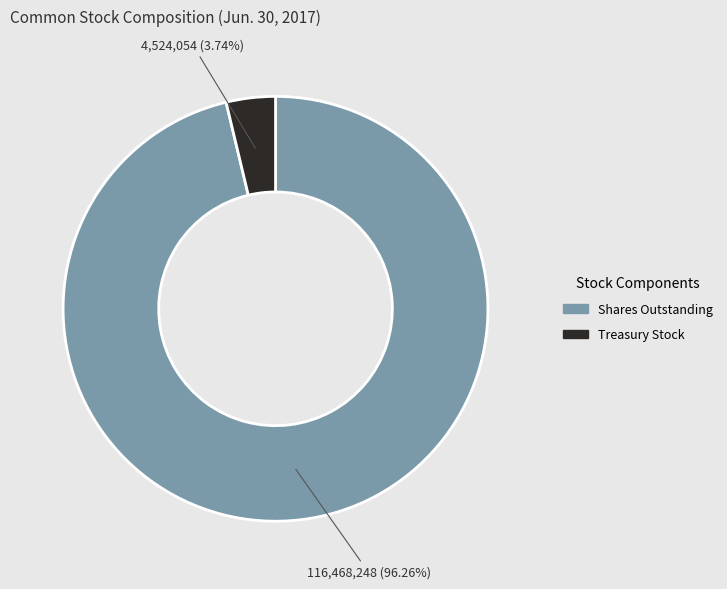

What is the majority slice?

Shares Outstanding